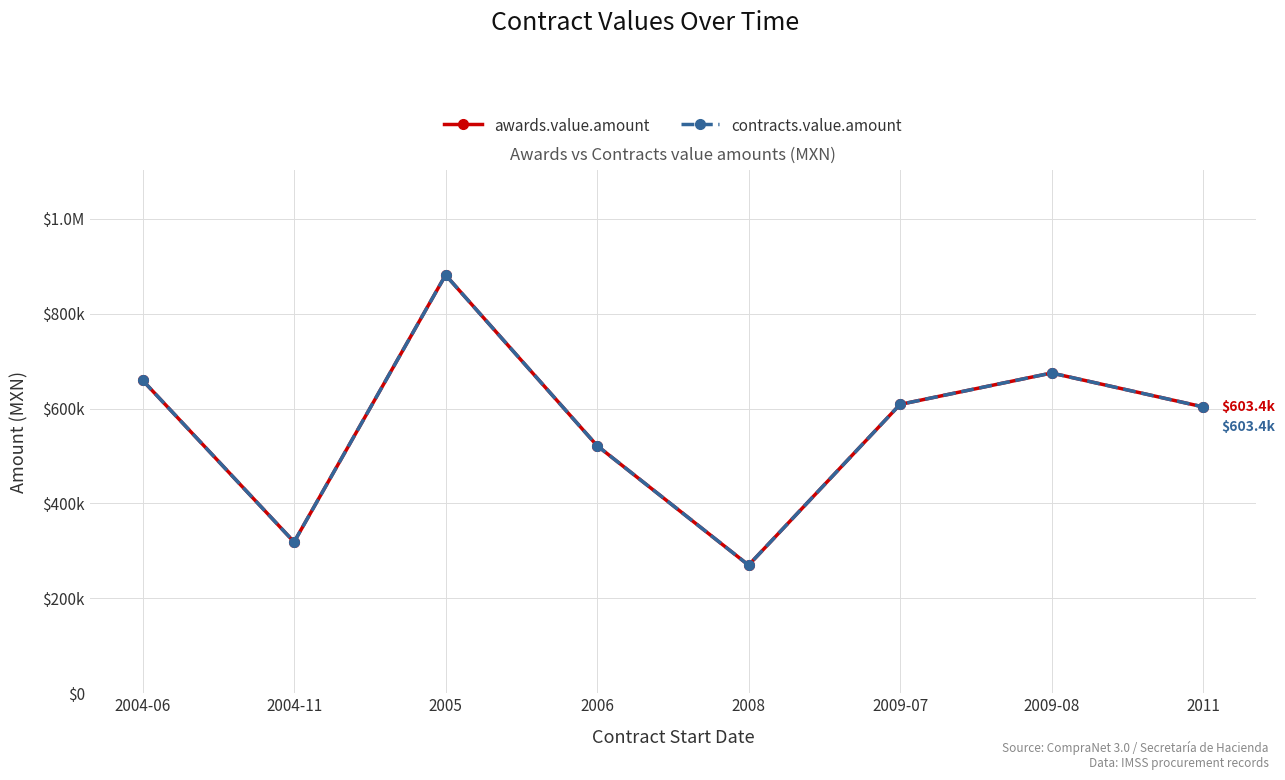

What is the label of the 8th point from the left?

2011